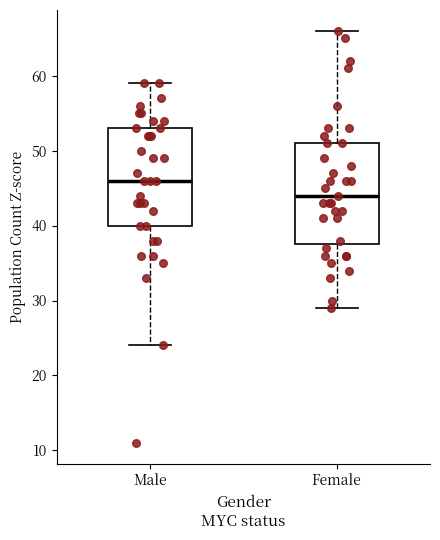

Reading left to right, read every box against the y-axis: the position of its median line, the range the box covers, and the ends of its whiskers. The values are not printed on the chart, so give them approximately, as read against the axis.

Male: median 46, box 40 to 53, whiskers 24 to 59
Female: median 44, box 38 to 51, whiskers 29 to 66